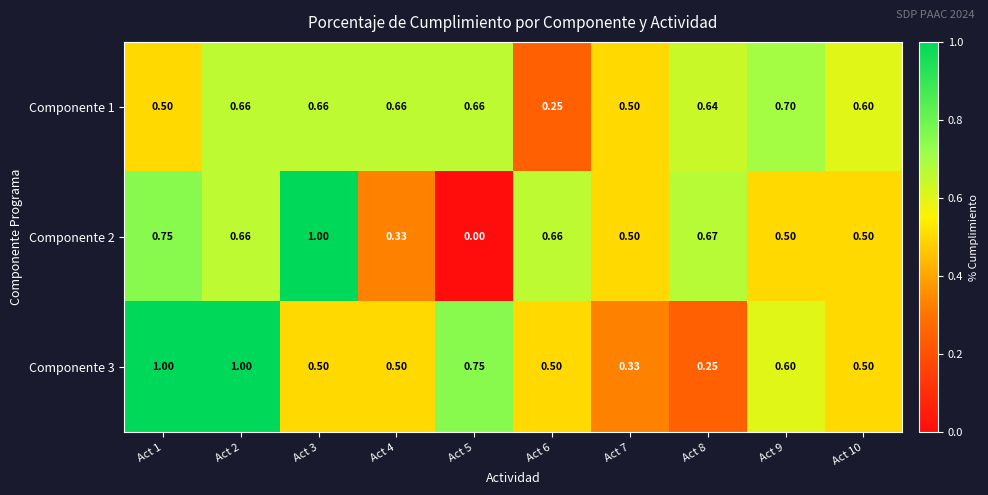

At which category is the sum across all series the highest?

Act 2